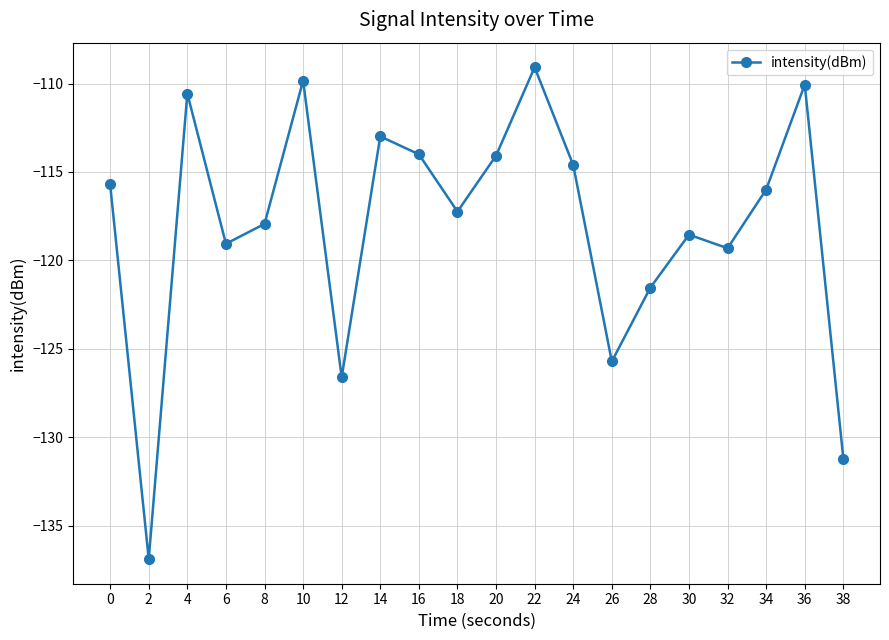

The chart shows a value of -110.6 at 4. True or false?

True